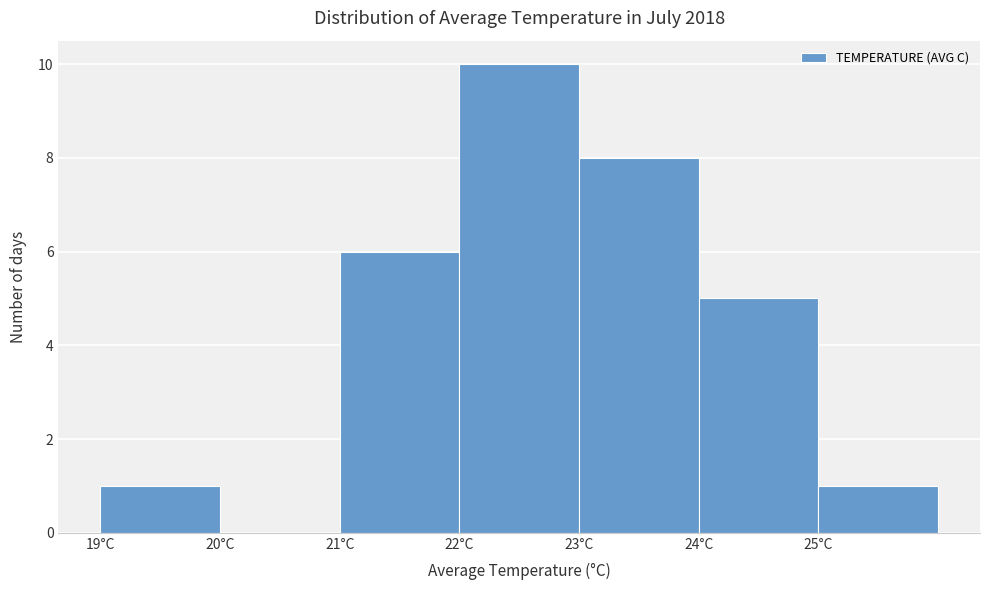

What is the height of the bar covering 19 to 20 on the x-axis? The values are not printed on the chart, so give them approximately, as read against the axis.

1